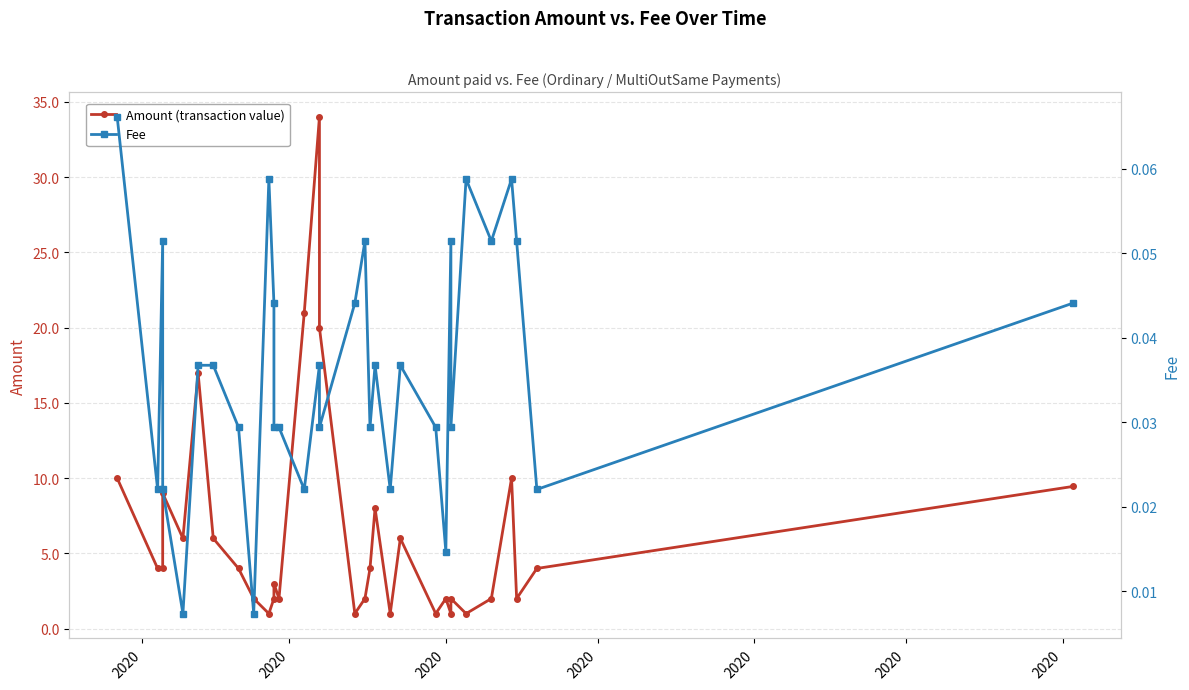

True or false: Fee and Amount (transaction value) intersect in this chart.

False